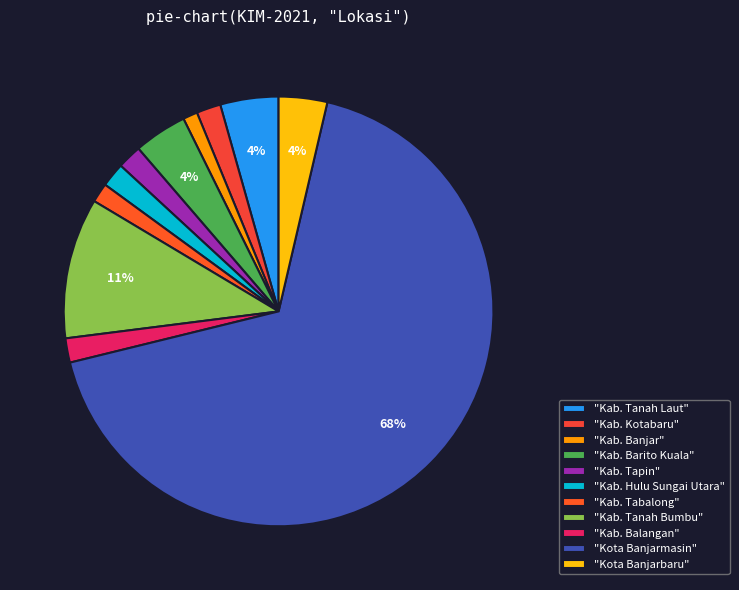

How many slices are in this pie chart?

11